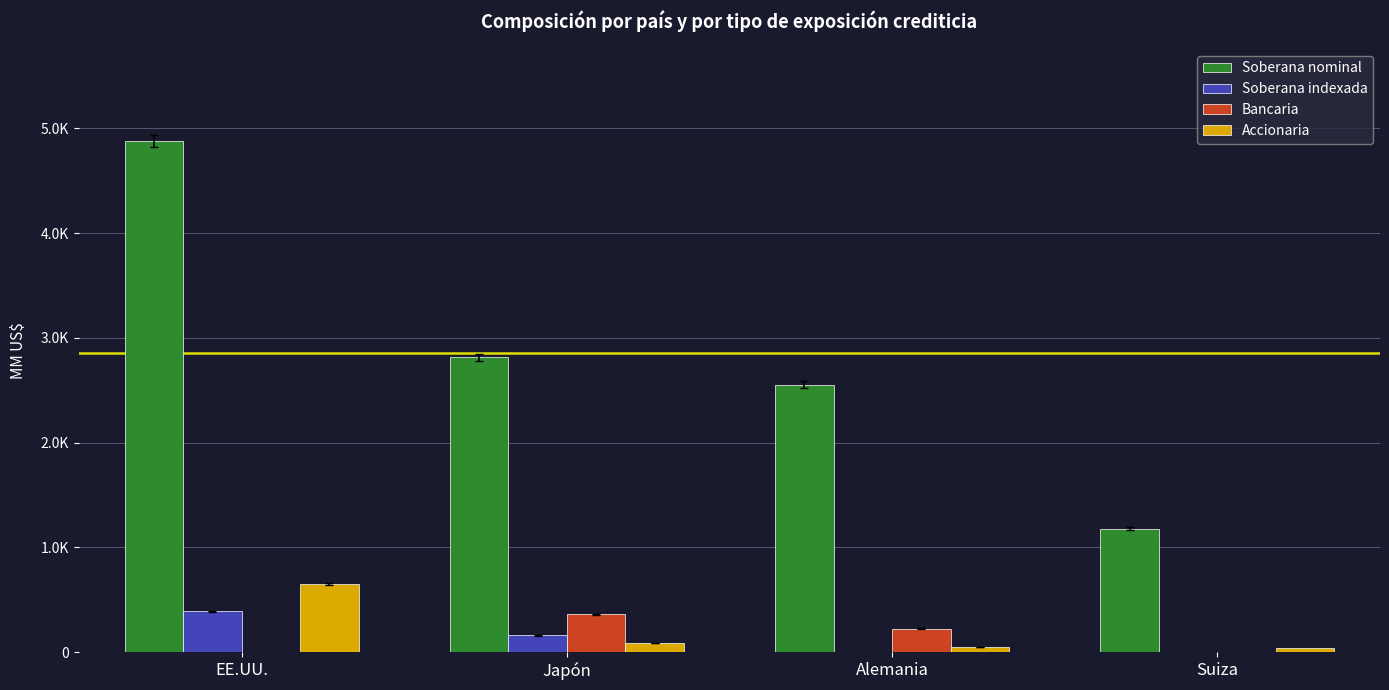

What position from the left is EE.UU.?

1